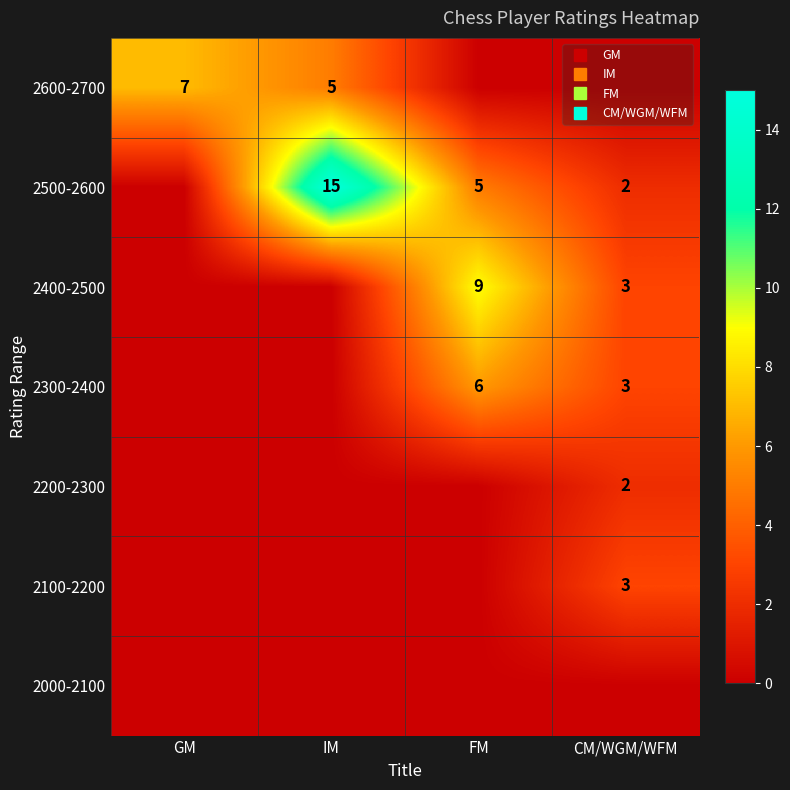

At which category is the sum across all series the highest?

IM